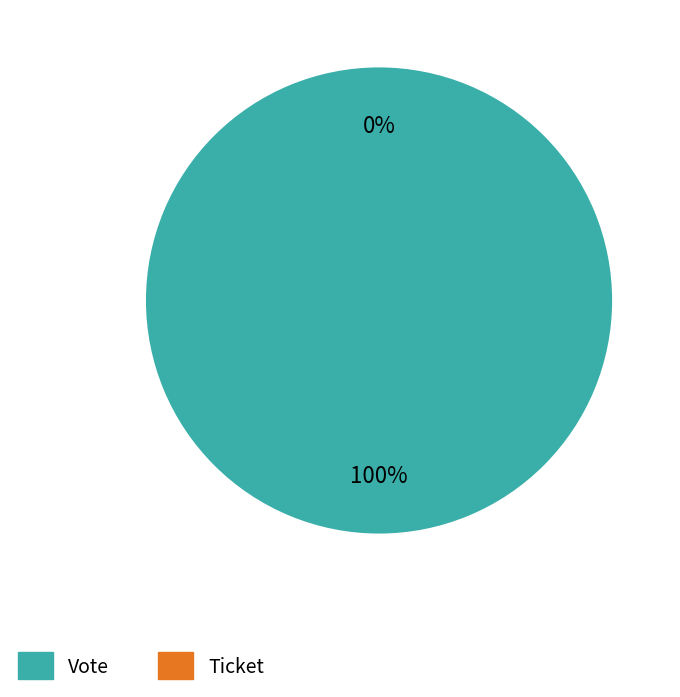

Is it true that Vote is 99% of the pie?

False